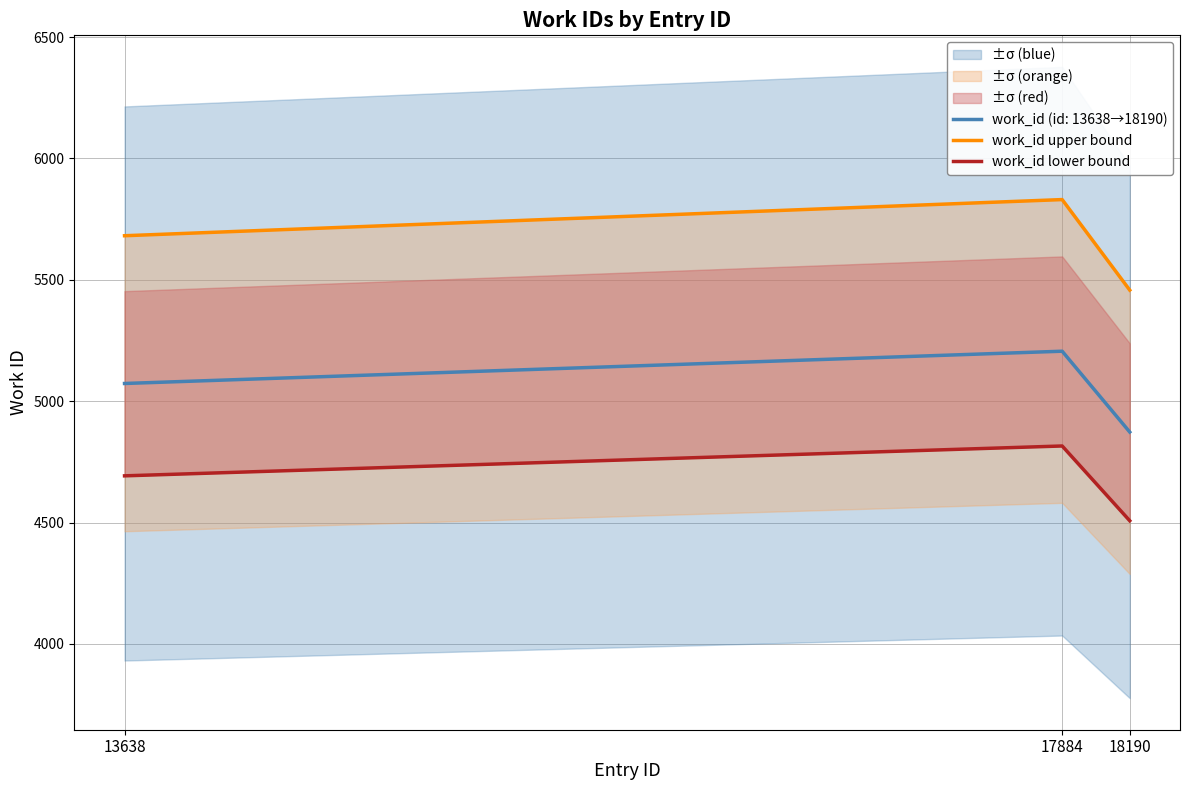

Rank the categories by work_id (id: 13638→18190) value from lowest to highest.

18190, 13638, 17884